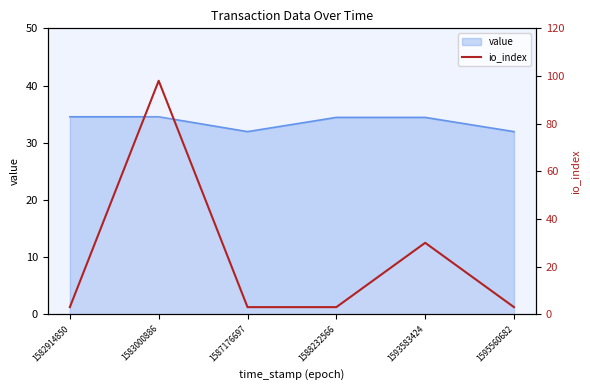

Count the number of categories in the chart.

6